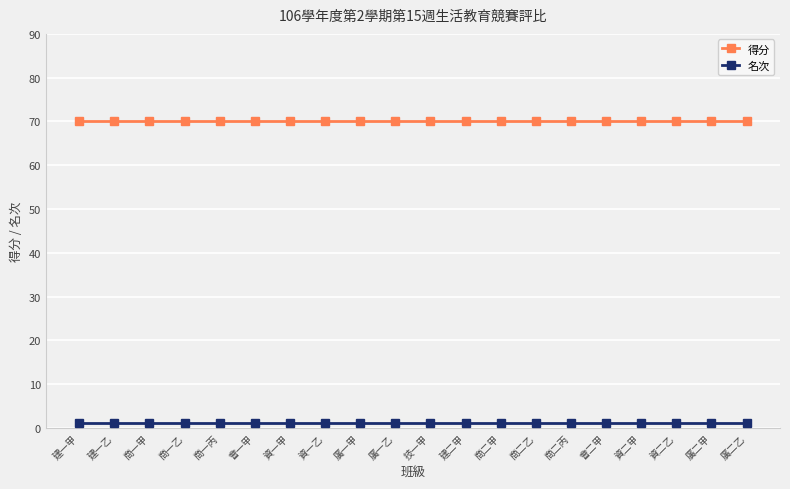

Is the value of 名次 at 資一甲 greater than the value of 得分 at 資二乙?

No